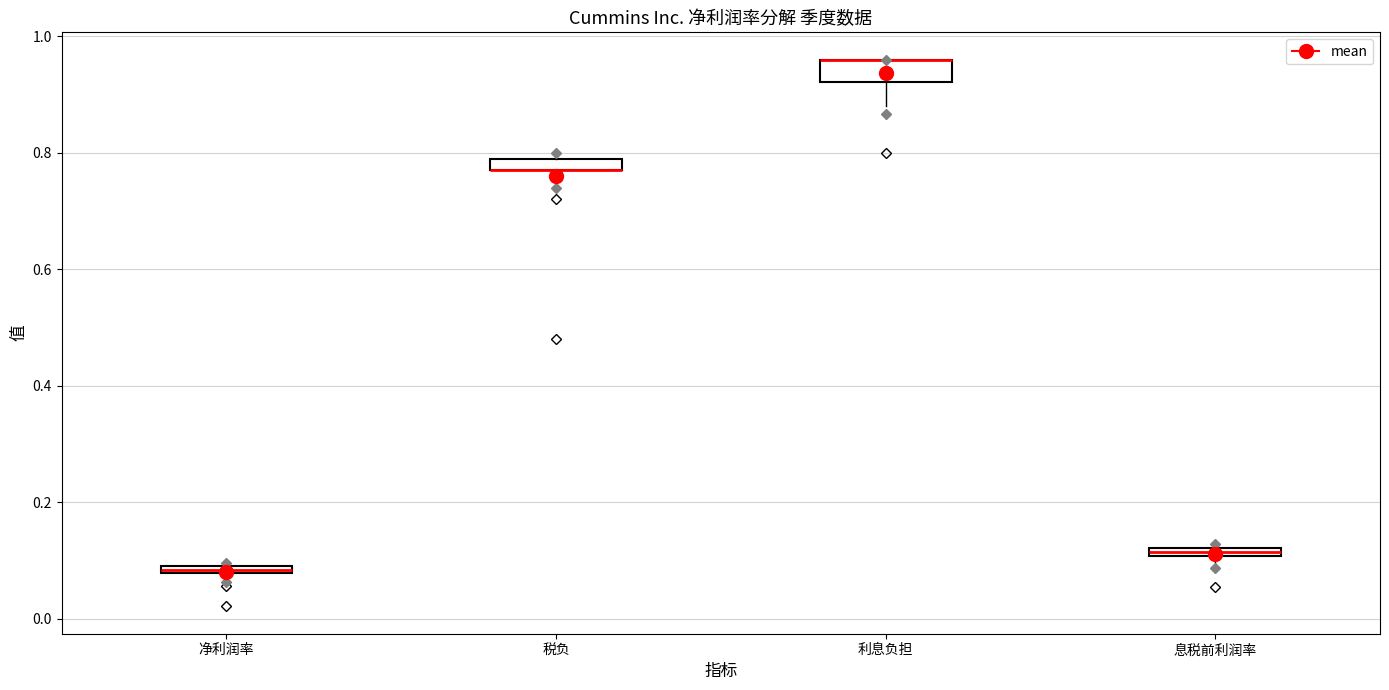

Where does the lower whisker of the box for 利息负担 end on the y-axis? The values are not printed on the chart, so give them approximately, as read against the axis.

0.88